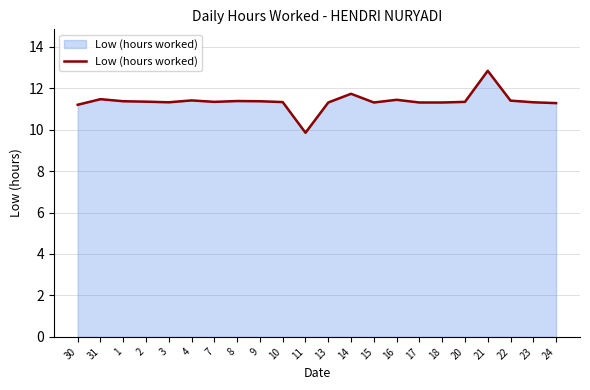

At which label does the data first exceed 11?

30